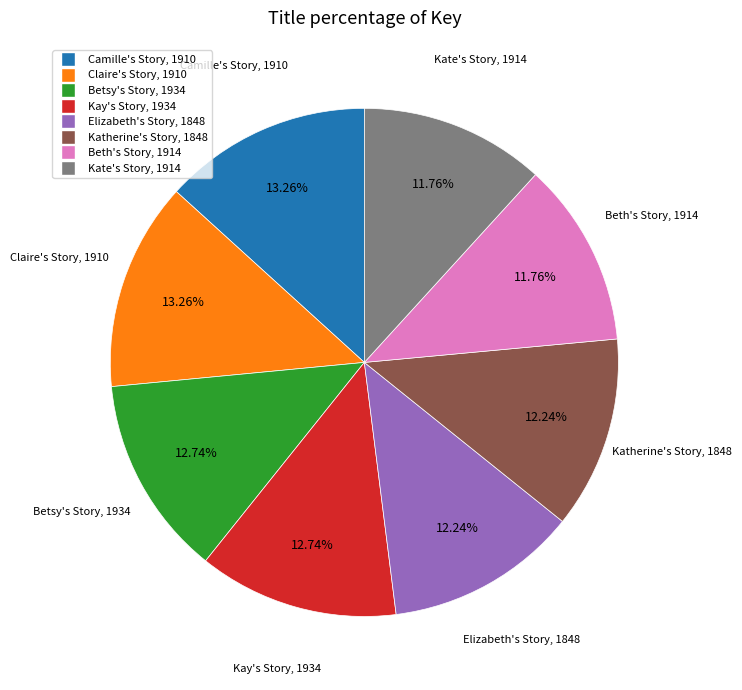

Approximately how many times larger is the value at Kate's Story, 1914 compared to Camille's Story, 1910?

0.9